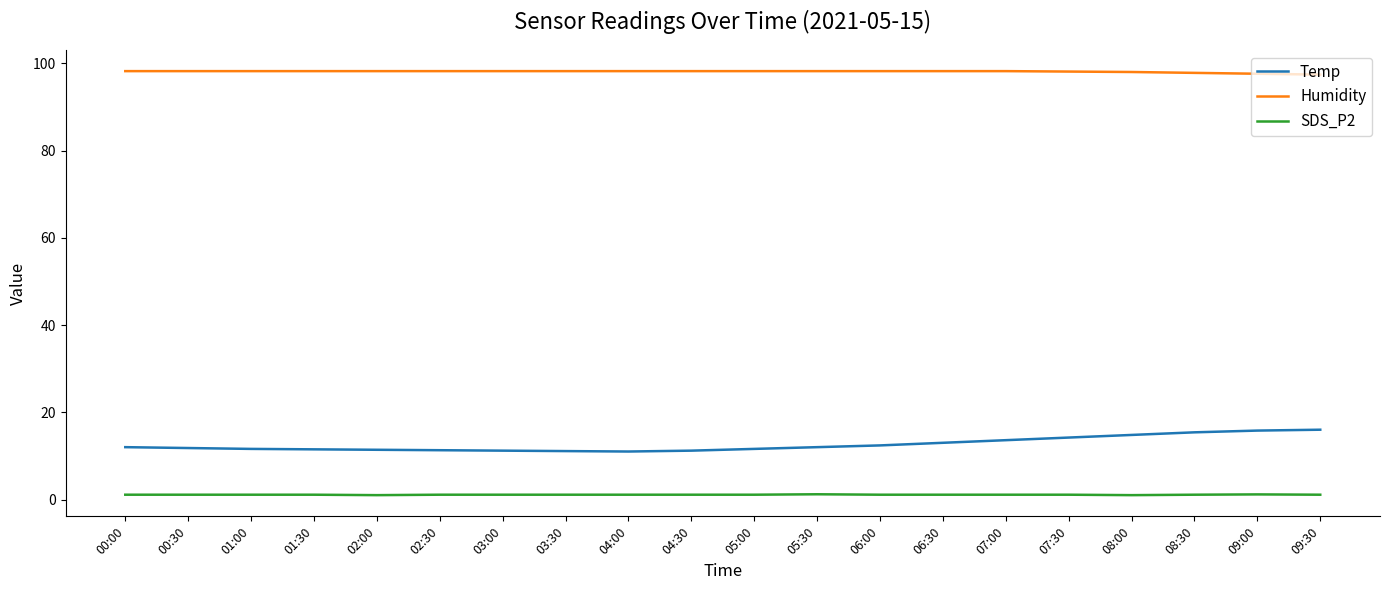

Is it true that SDS_P2 equals 1.0 at 08:00?

True